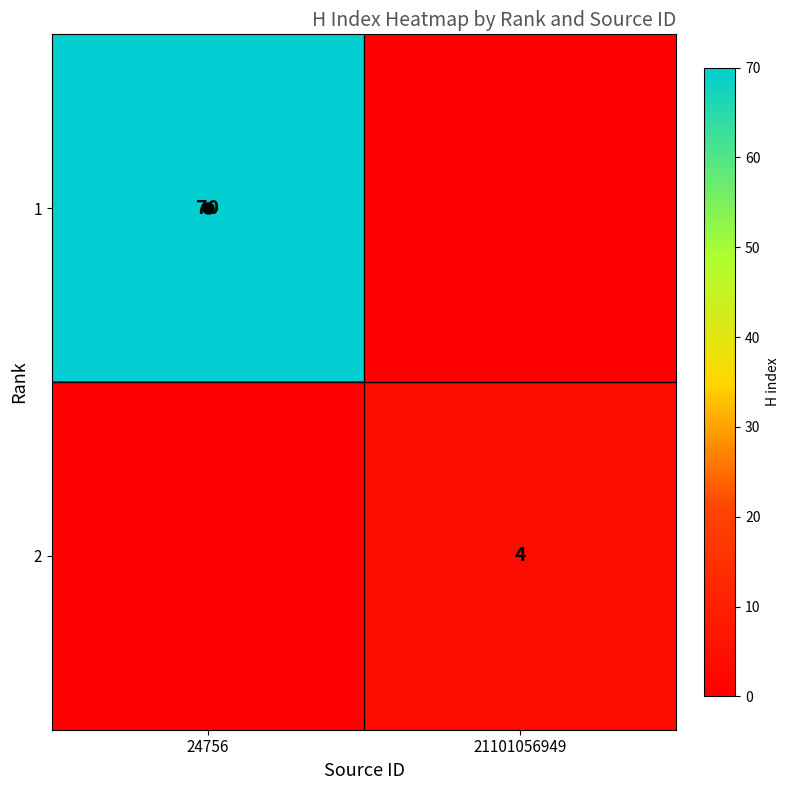

The 1 series shows 70 at 24756. True or false?

True